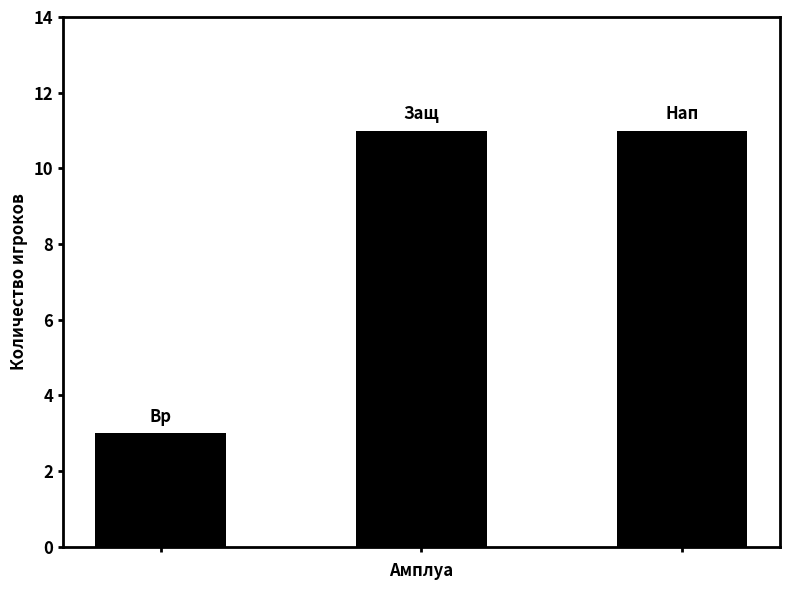

How many categories are shown in the chart?

3